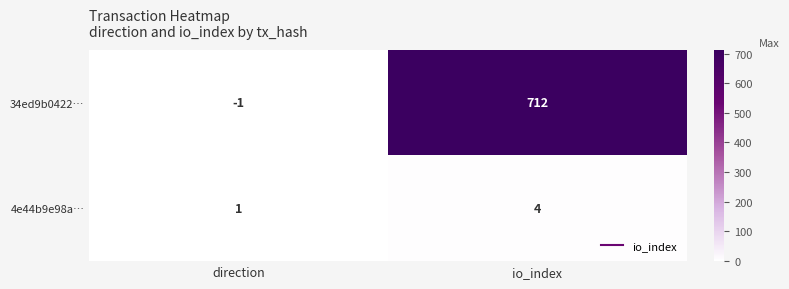

What is the difference between the maximum and minimum values in the 34ed9b0422… series?

713